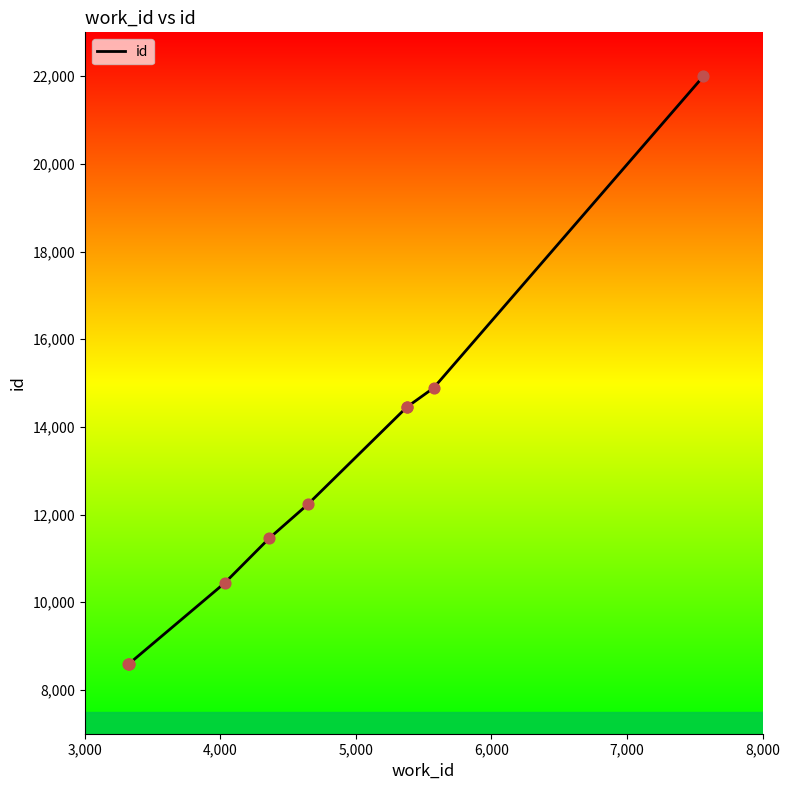

What is the greatest value displayed?

21996